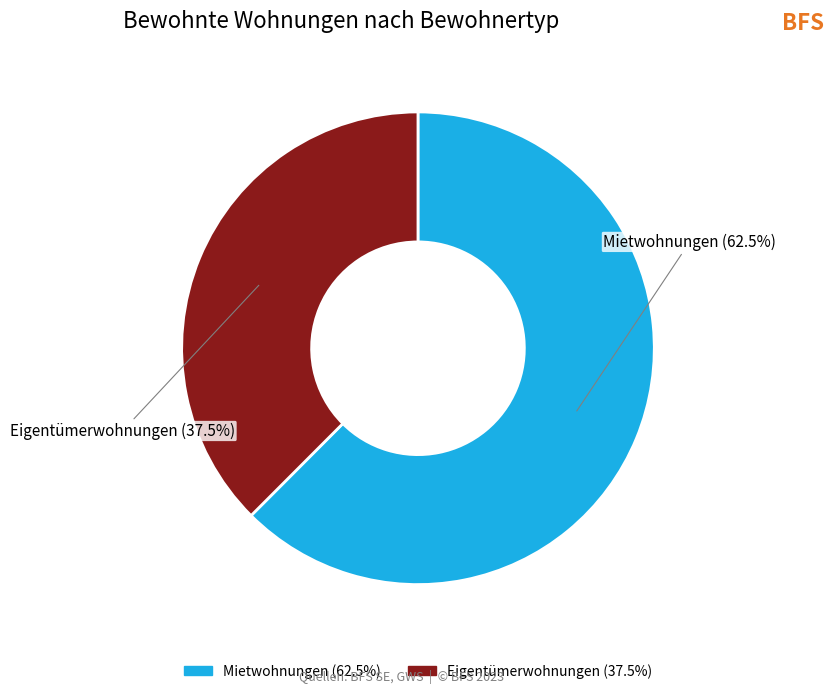

Which slice is the largest?

Mietwohnungen